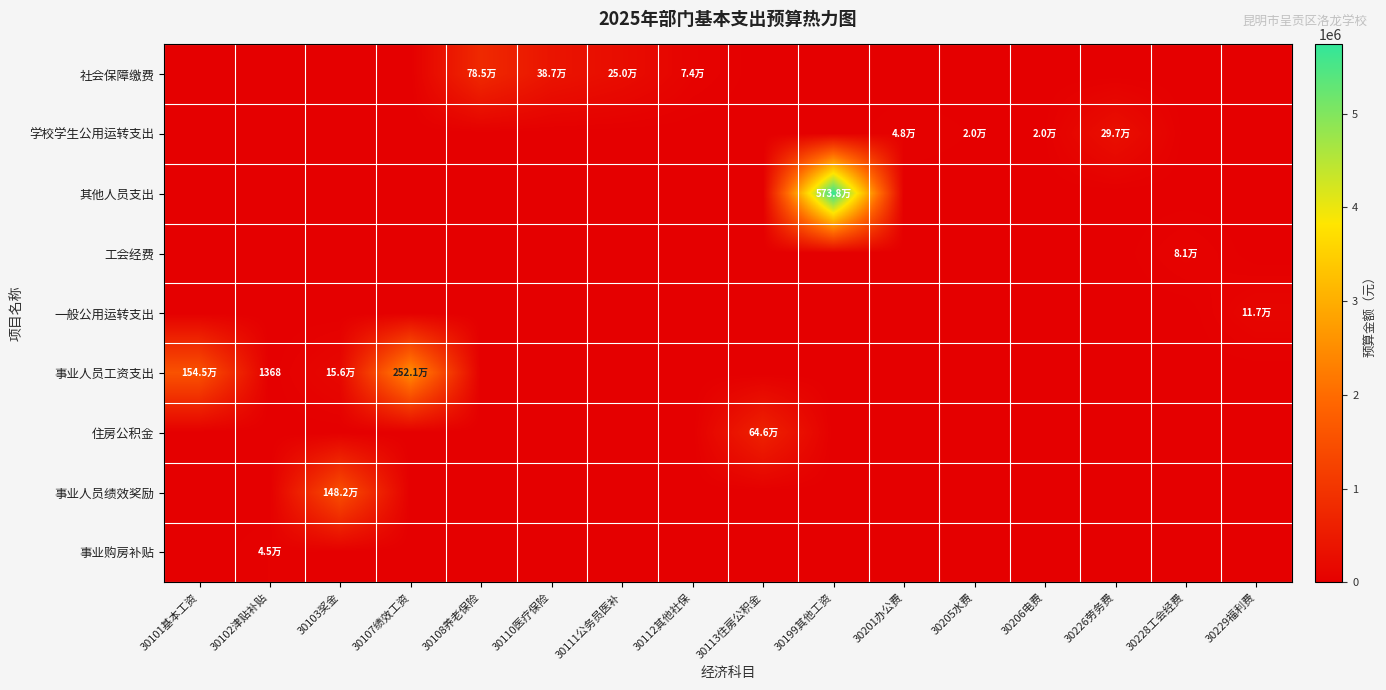

Which category has the lowest value in the 事业购房补贴 series?

30101基本工资